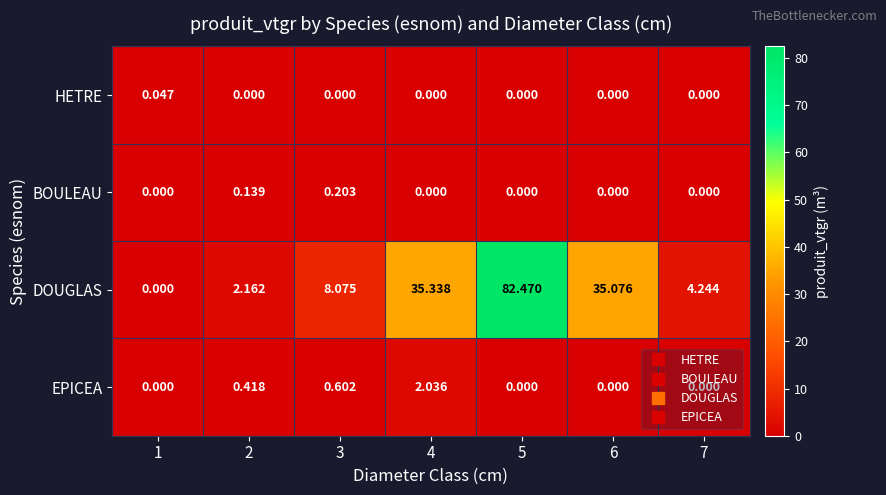

Which series has the largest range (max minus min)?

DOUGLAS